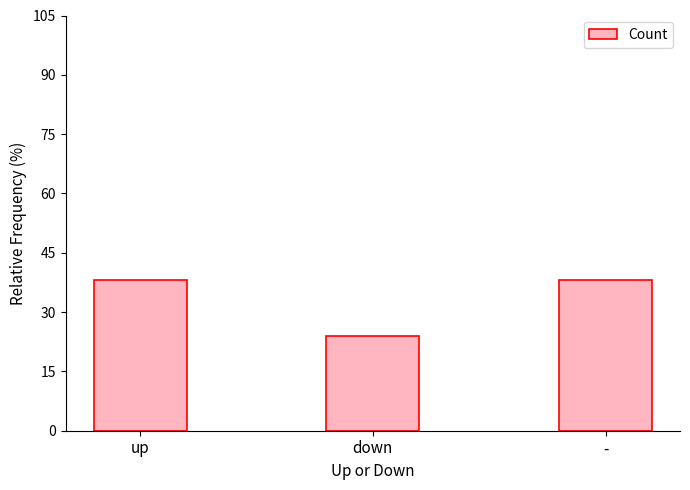

At which category does the chart reach its minimum across all series?

down